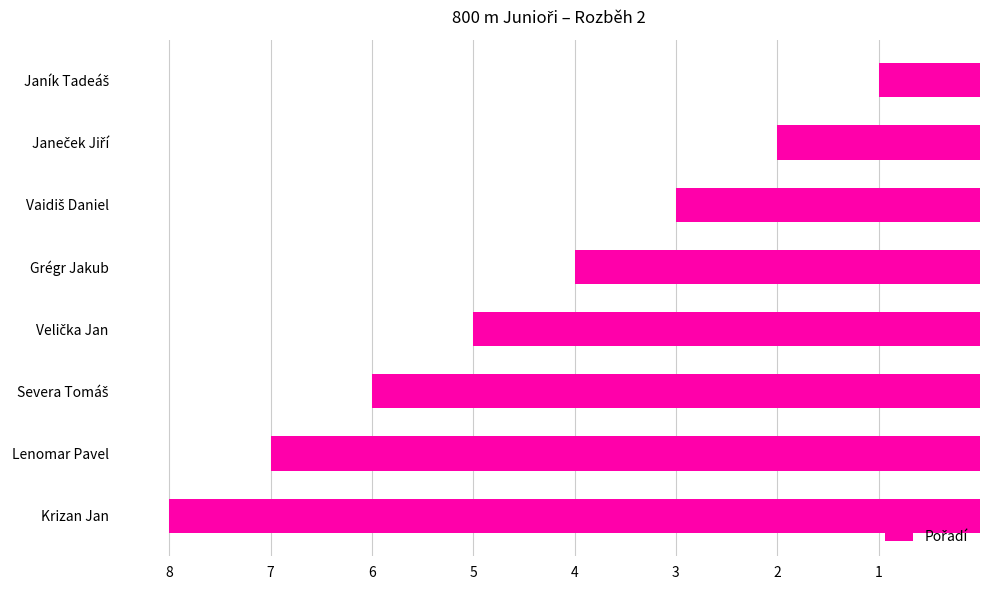

What is the sum of all values?

36